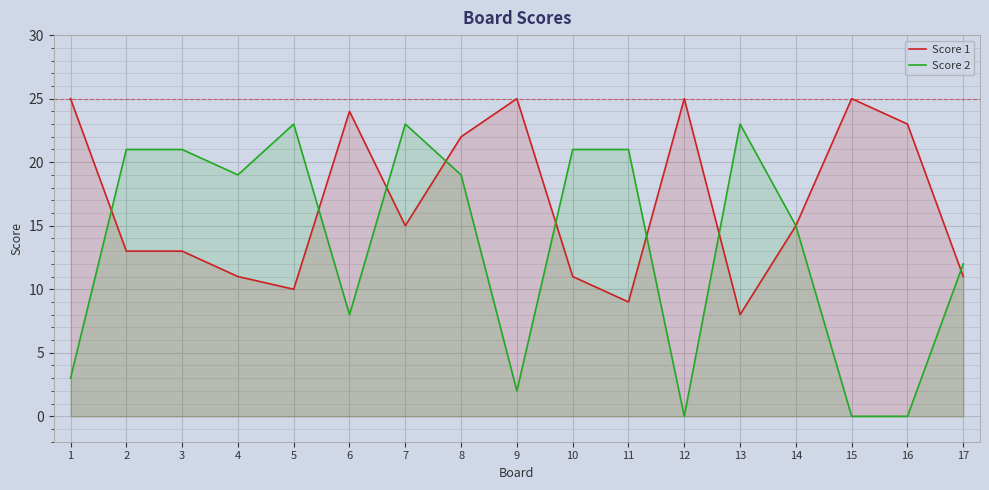

At how many categories does at least one series exceed 18?

15